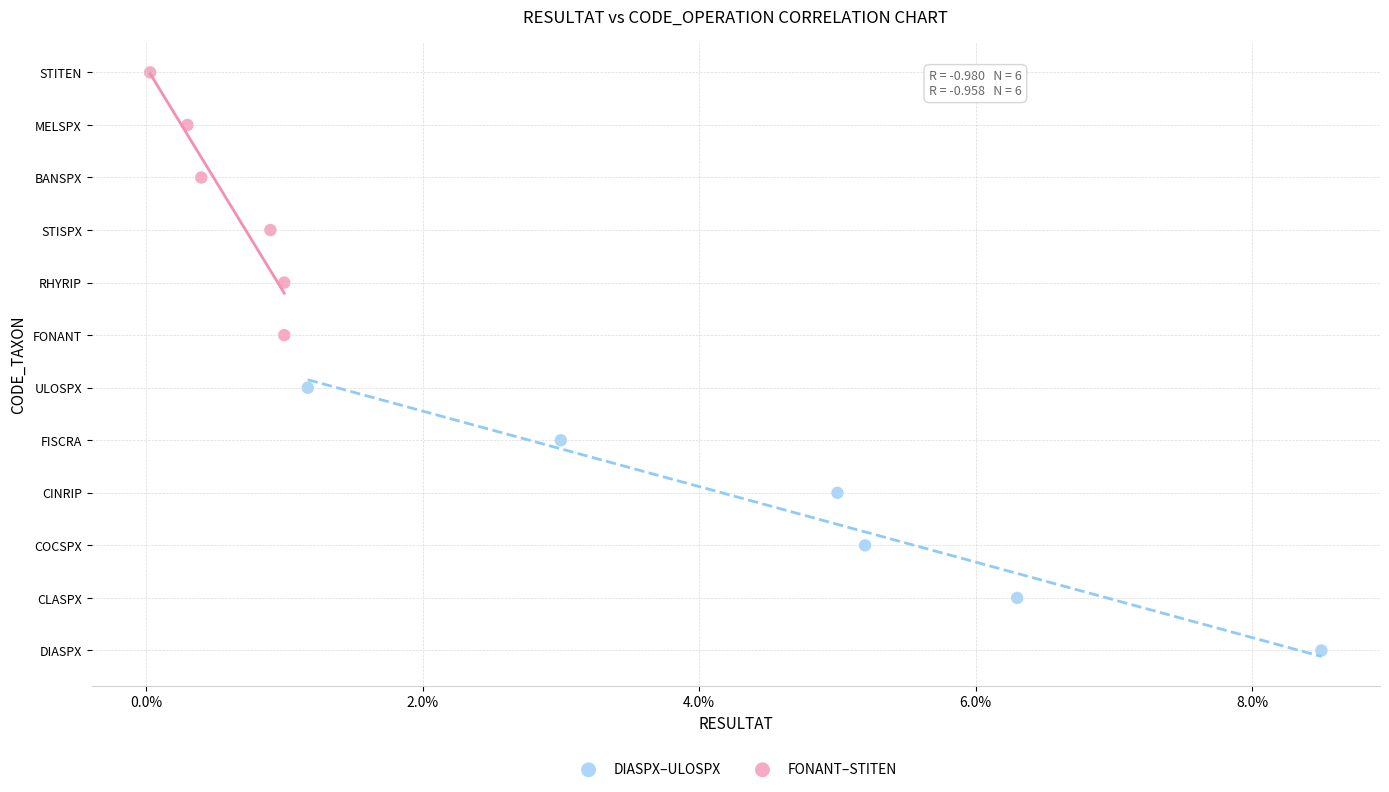

Which series reaches the maximum Y coordinate?

FONANT–STITEN